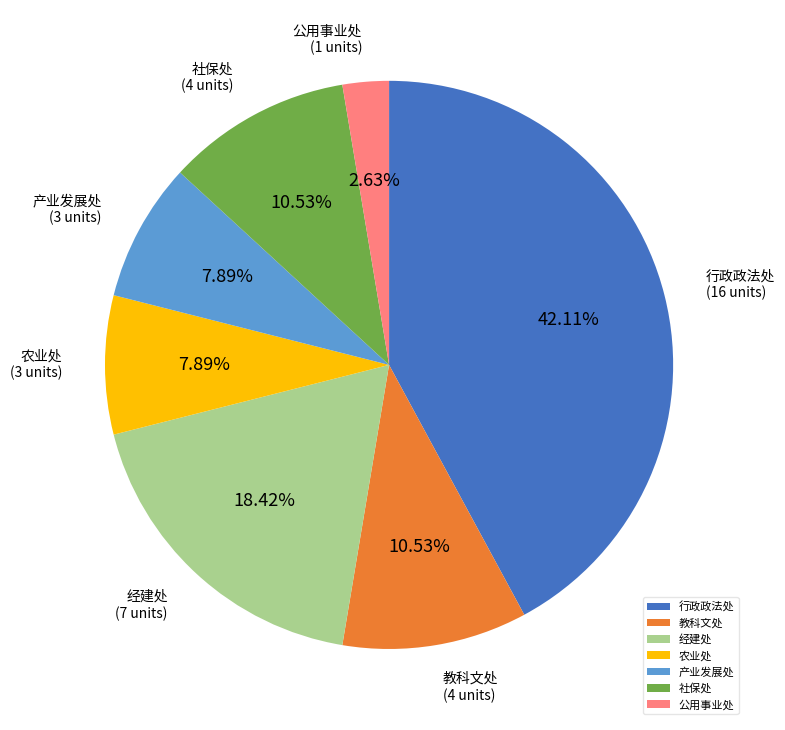

Combined, what portion of the pie is 行政政法处 and 公用事业处?

44.7%